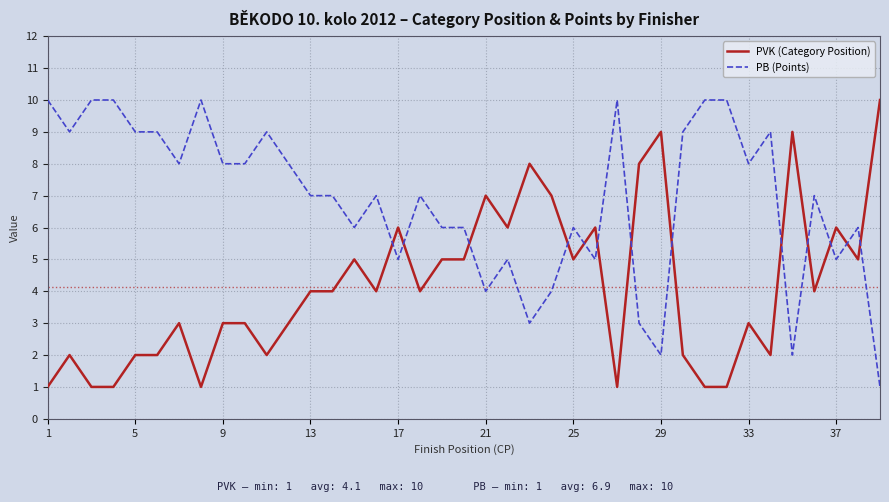

Does the chart display data point markers on the line(s)?

No